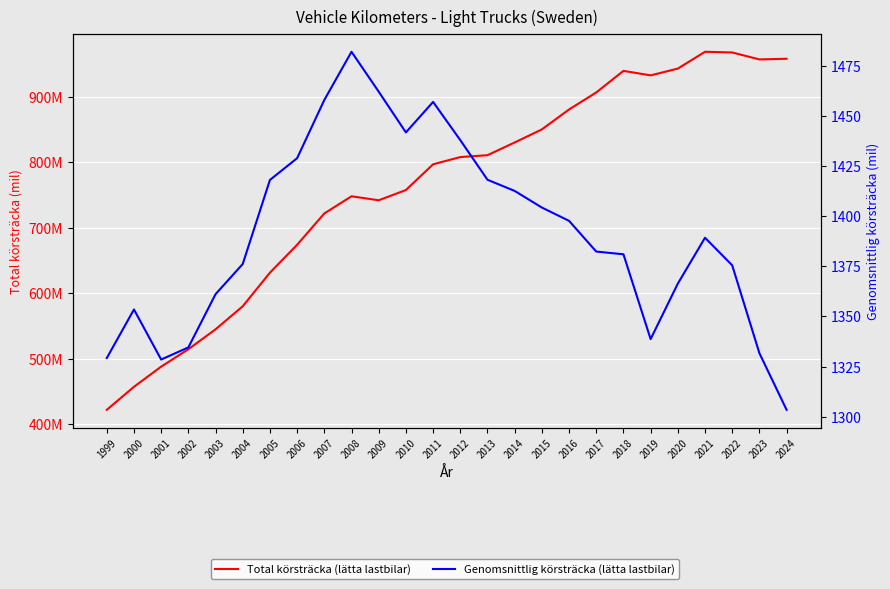

True or false: Genomsnittlig körsträcka (lätta lastbilar) and Total körsträcka (lätta lastbilar) cross at least once.

False